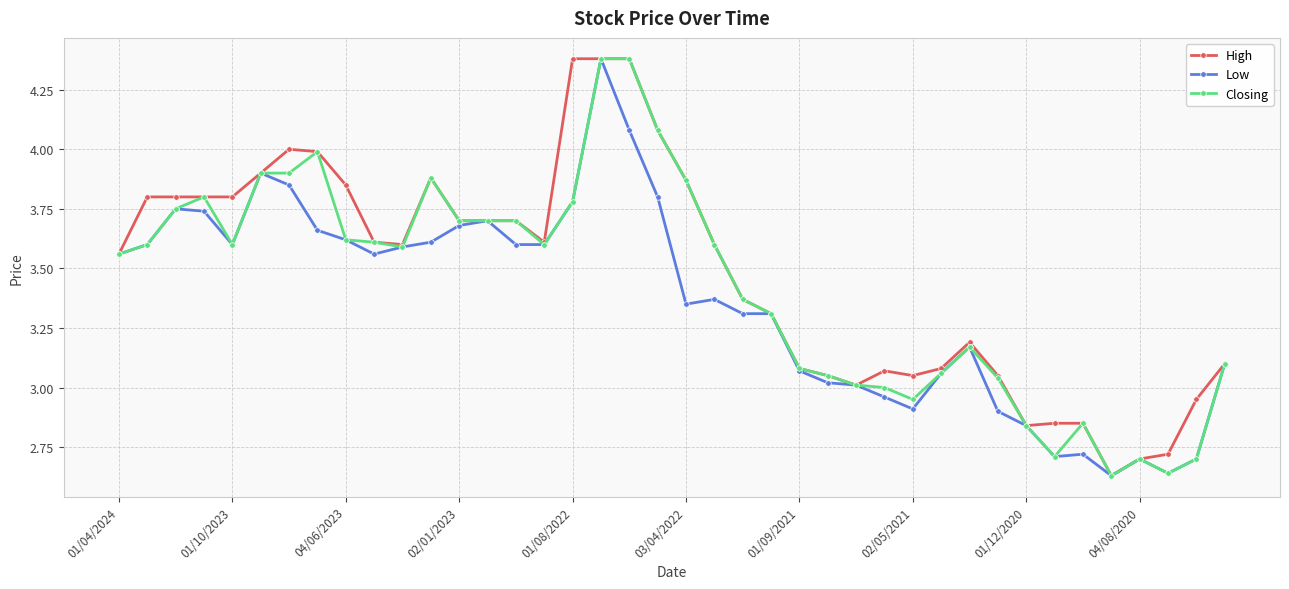

True or false: High has more than 1 interior local peaks.

True